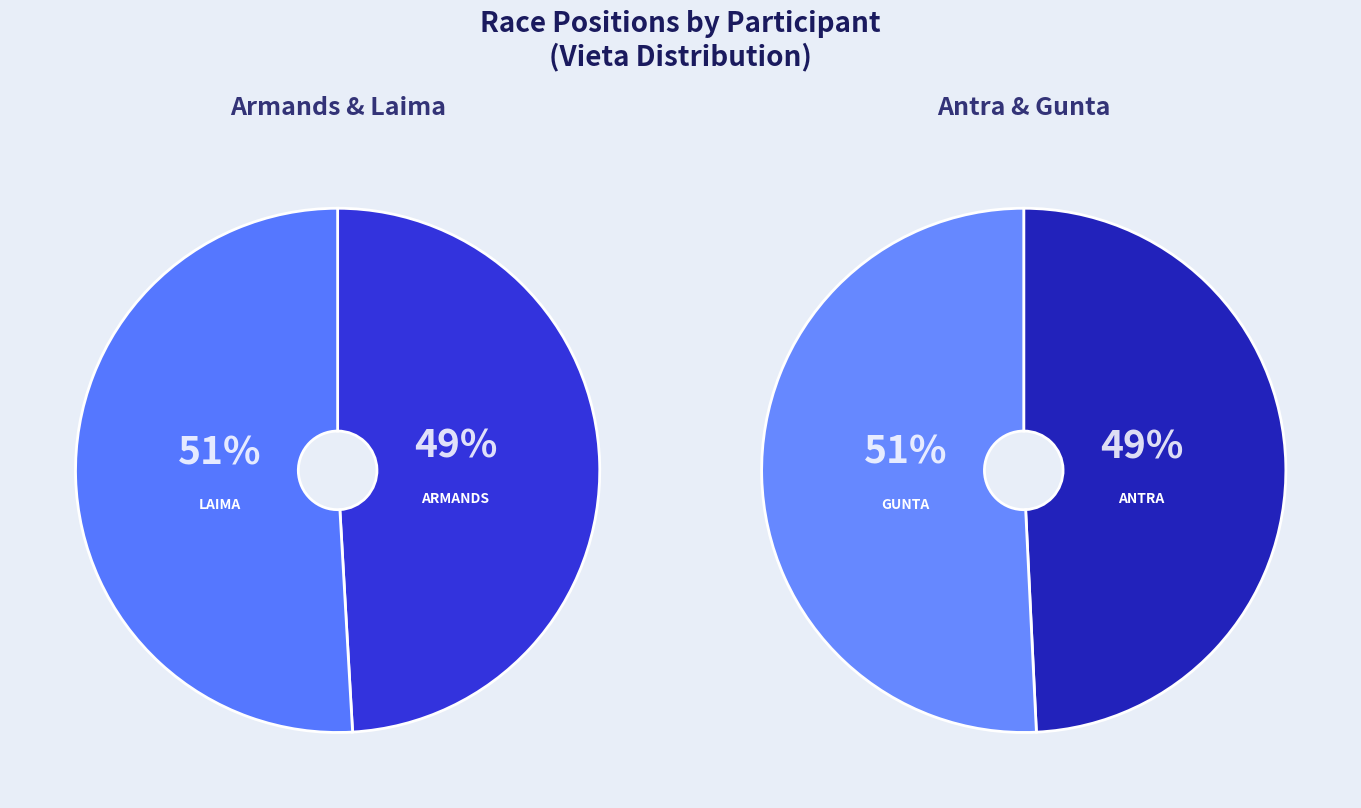

How many slices are in this pie chart?

4